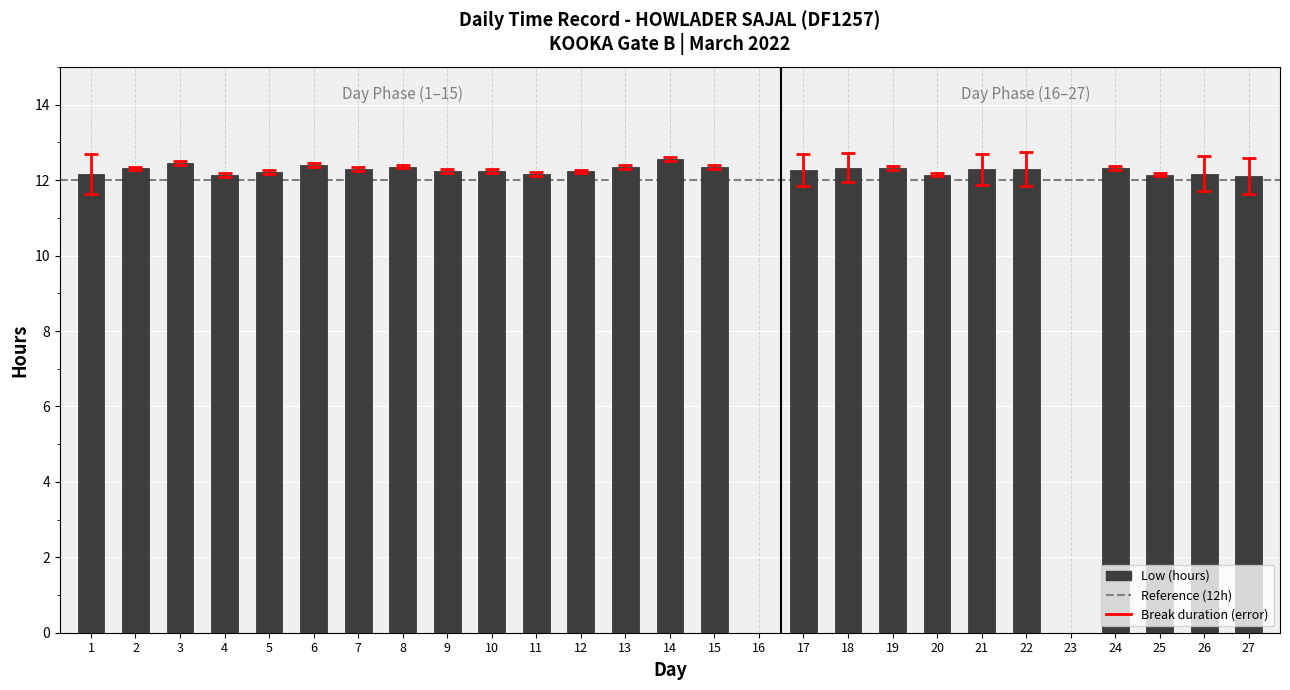

What is the sum of all values?

306.9